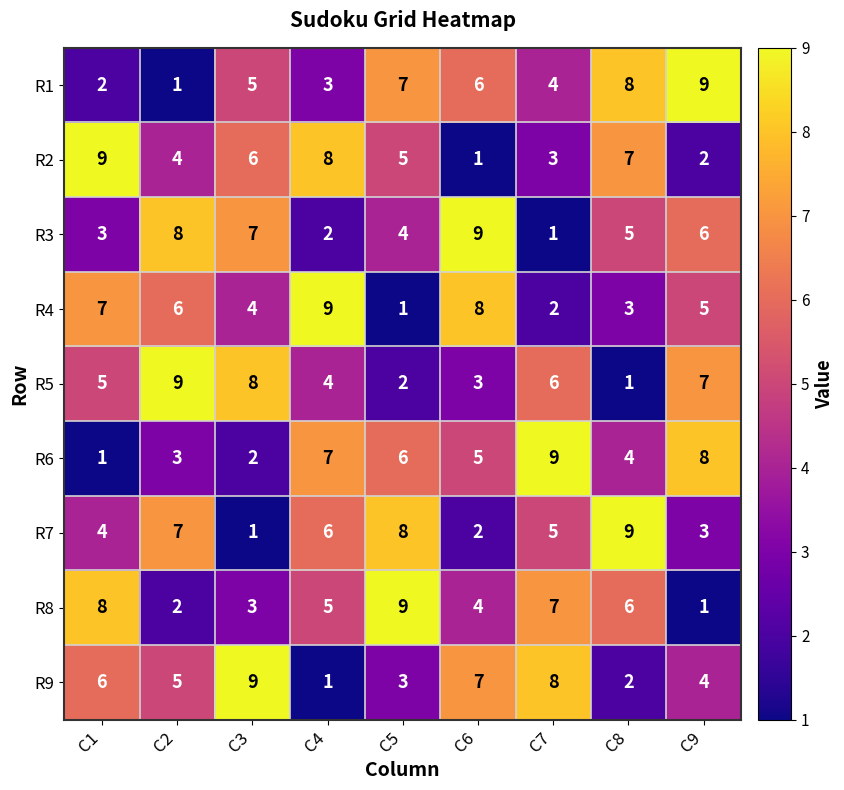

What is the highest value of the R1 series?

9